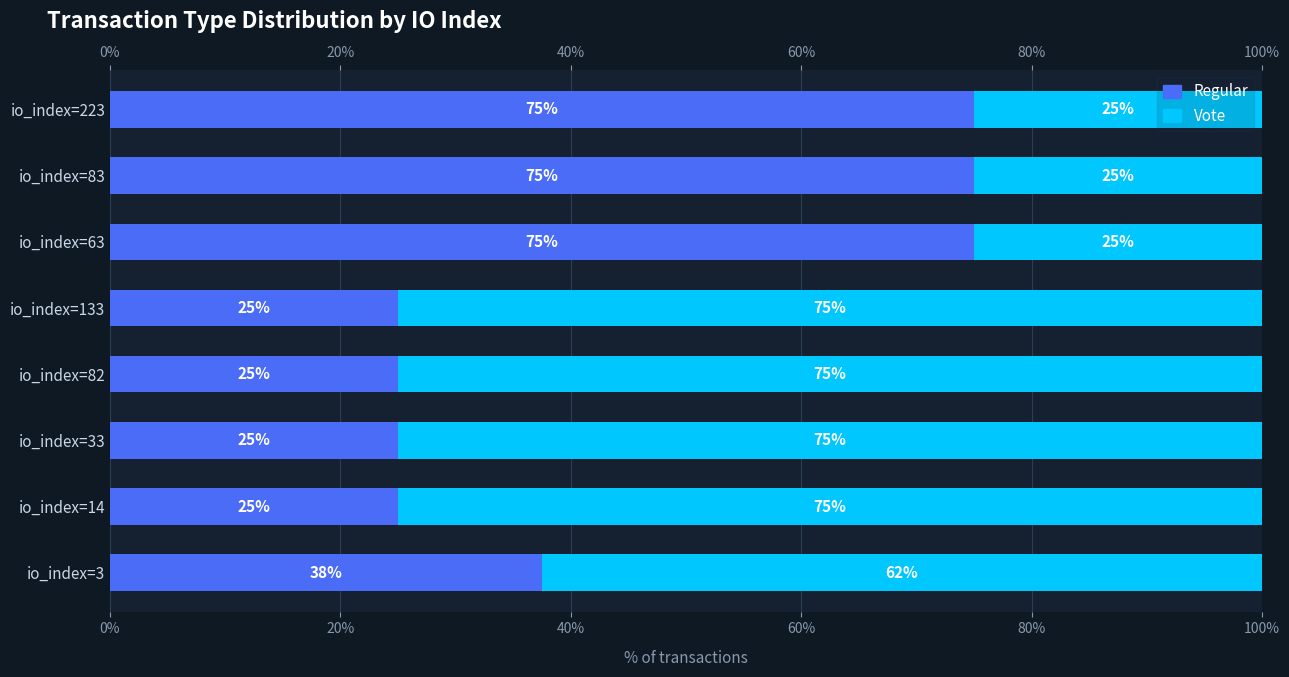

How many series are shown in this chart?

2